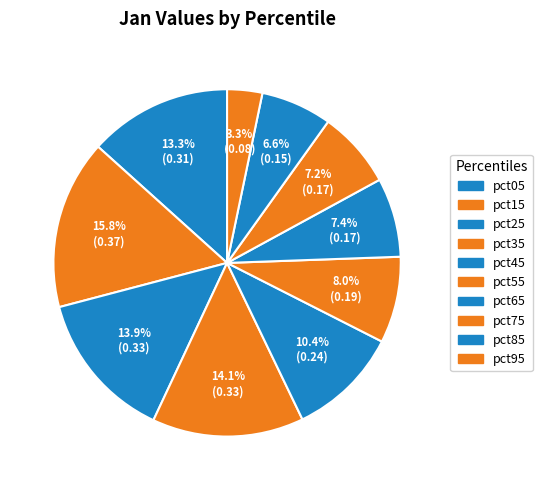

How many slices are in this pie chart?

10